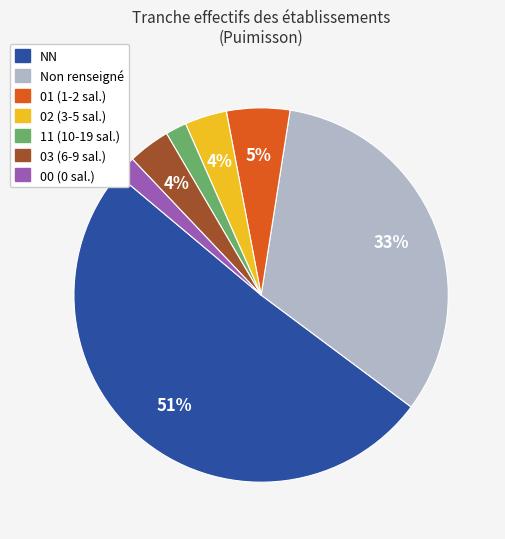

What is the majority slice?

NN